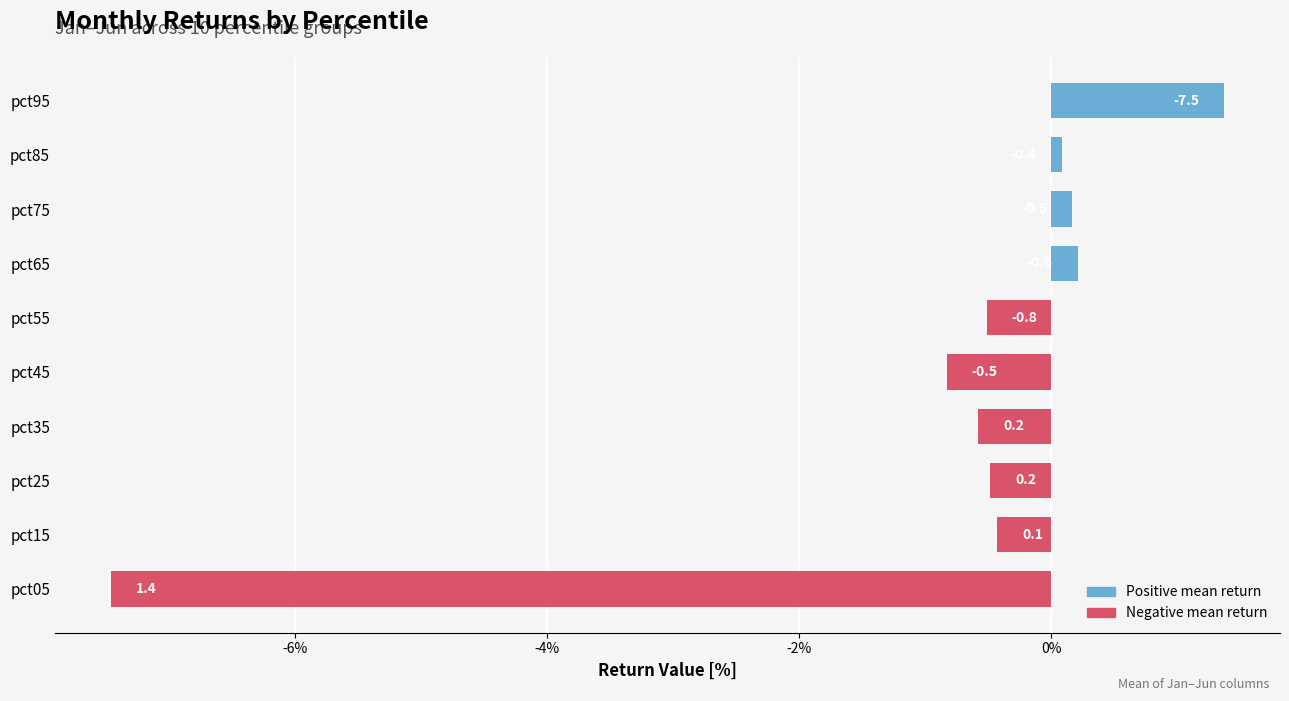

Are the bars horizontal?

Yes